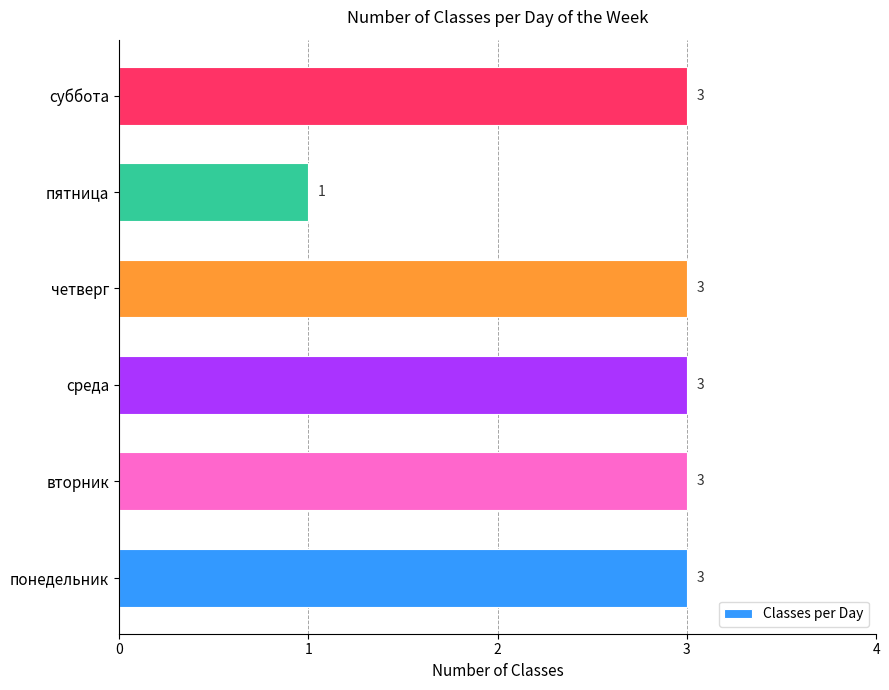

What is the maximum value shown in the chart?

3